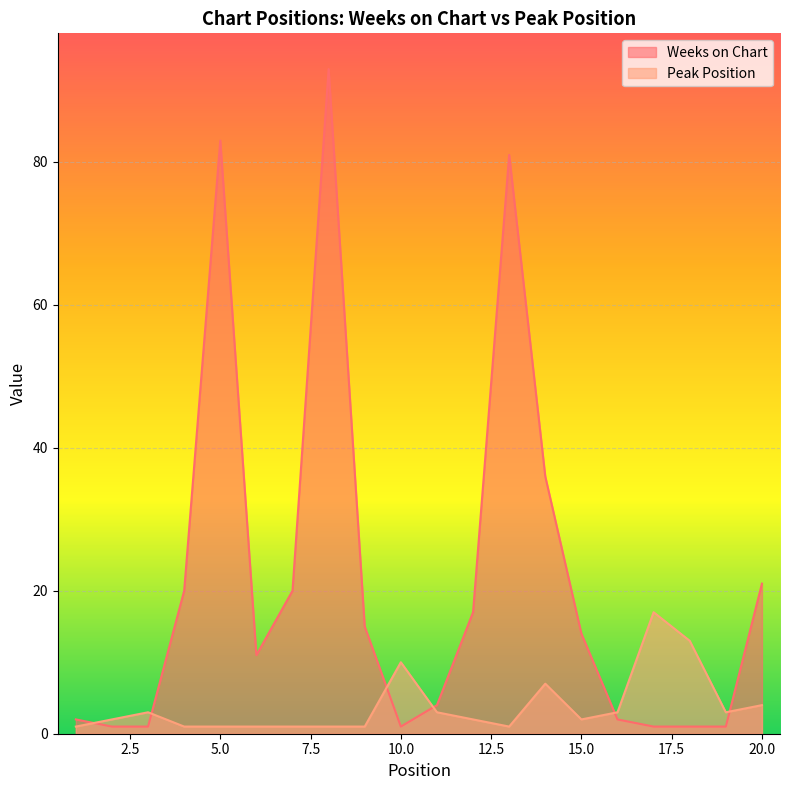

The Peak Position series shows 17 at 17. True or false?

True